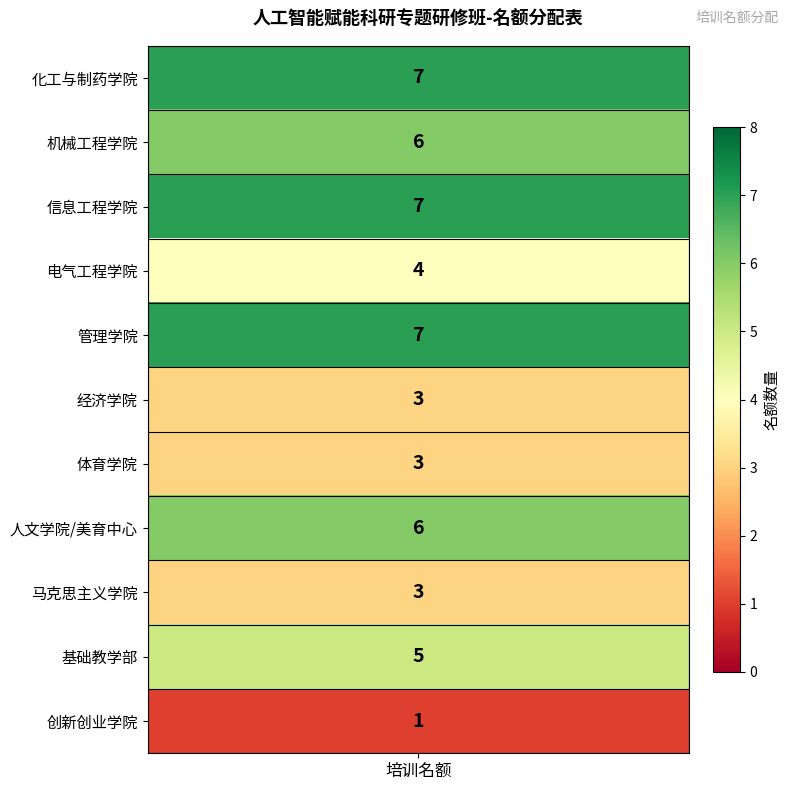

What is the average value?

5